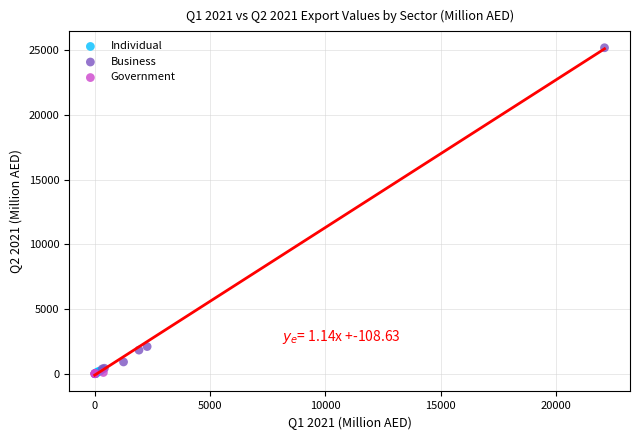

Which series has the largest Y range (max minus min)?

Business